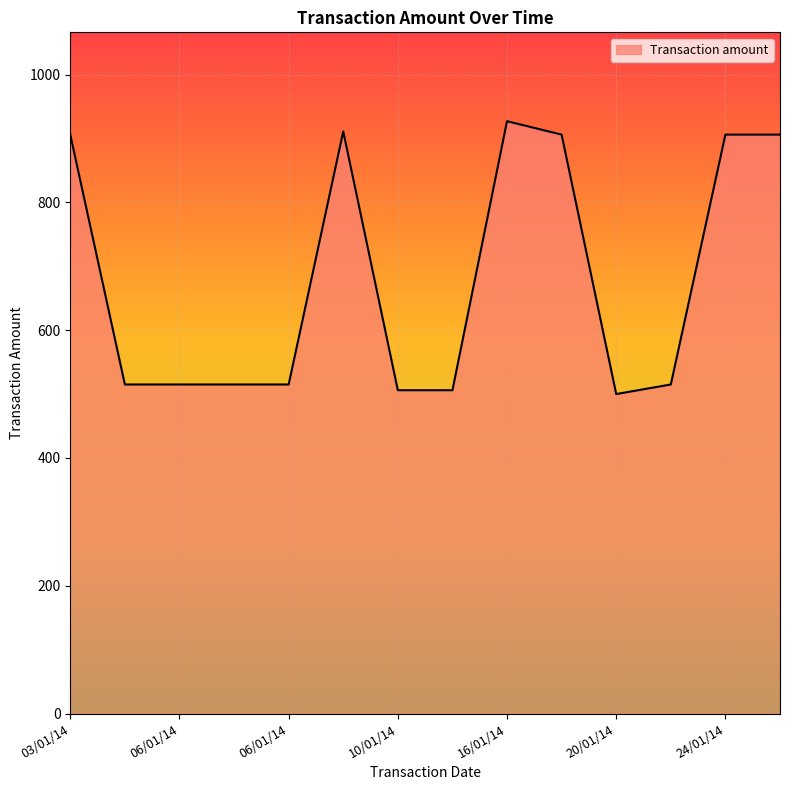

What is the difference between the maximum and minimum values?

427